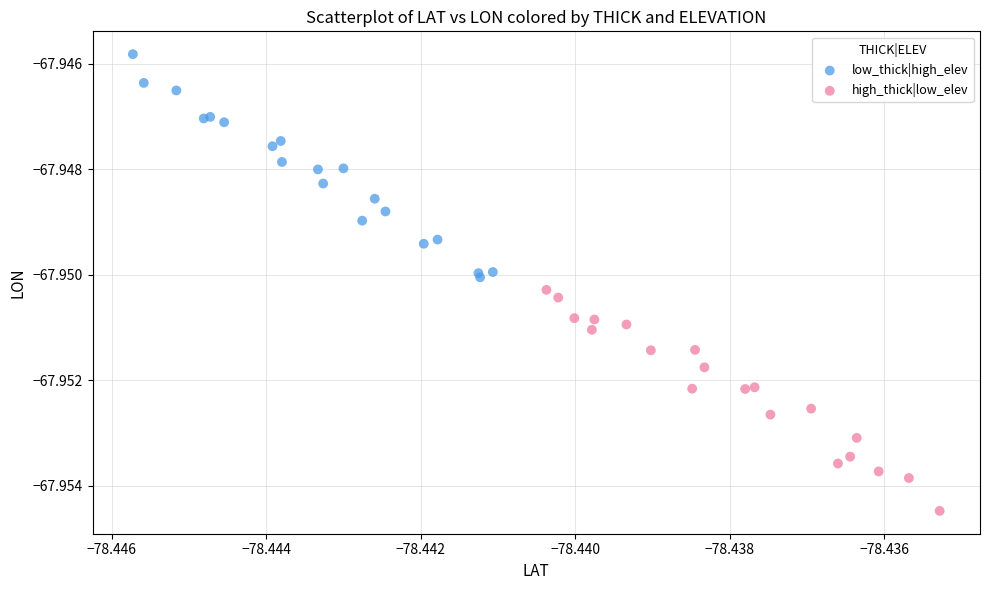

What are all the series names shown in the legend?

low_thick|high_elev, high_thick|low_elev